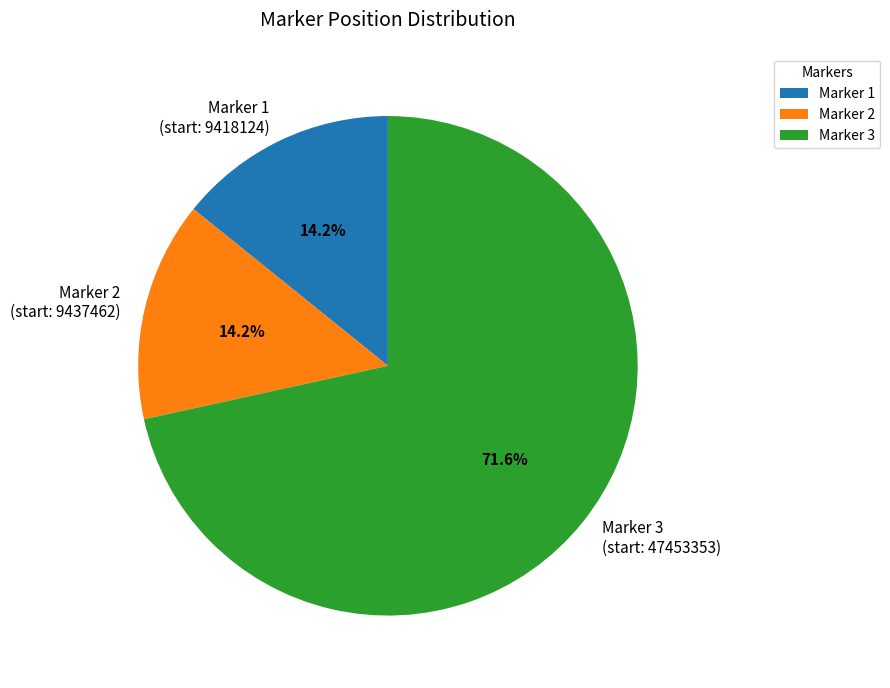

Which has a higher value, Marker 1 (start: 9418124) or Marker 3 (start: 47453353)?

Marker 3 (start: 47453353)